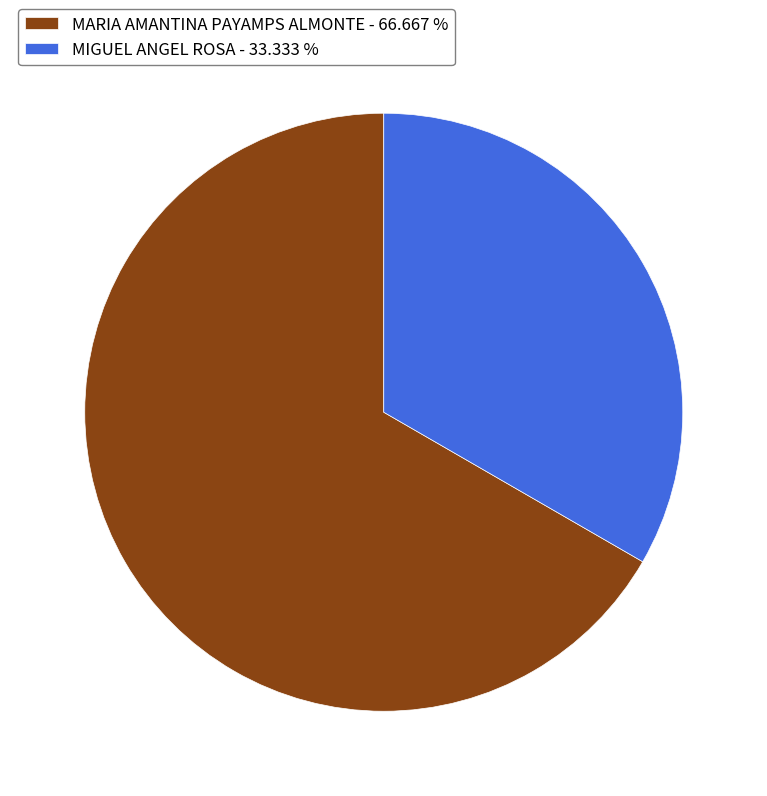

Which slice is the smallest?

MIGUEL ANGEL ROSA